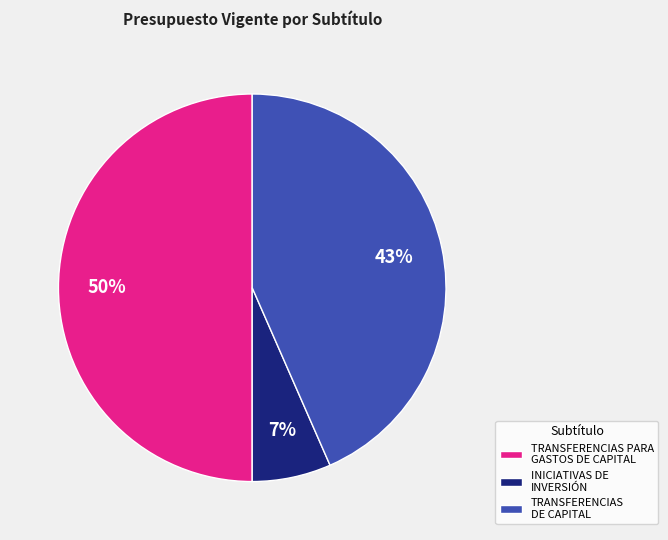

To the nearest percent, what is the average slice percentage?

33%